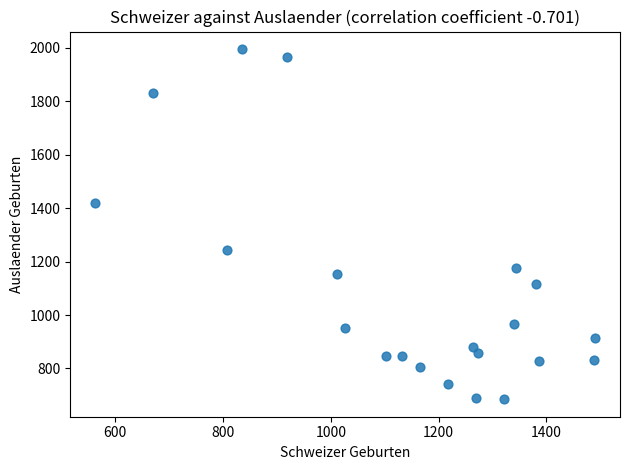

What is the range of Y values (max minus min)?

1311